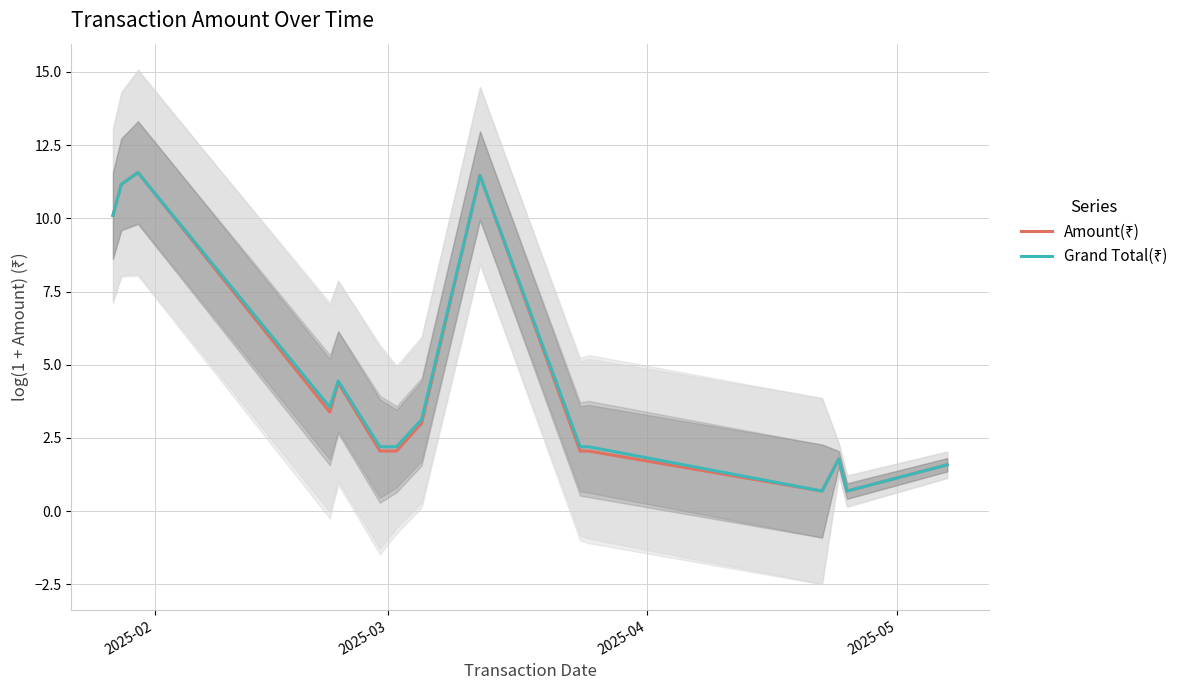

How many interior local valleys does the Grand Total(₹) series have?

3